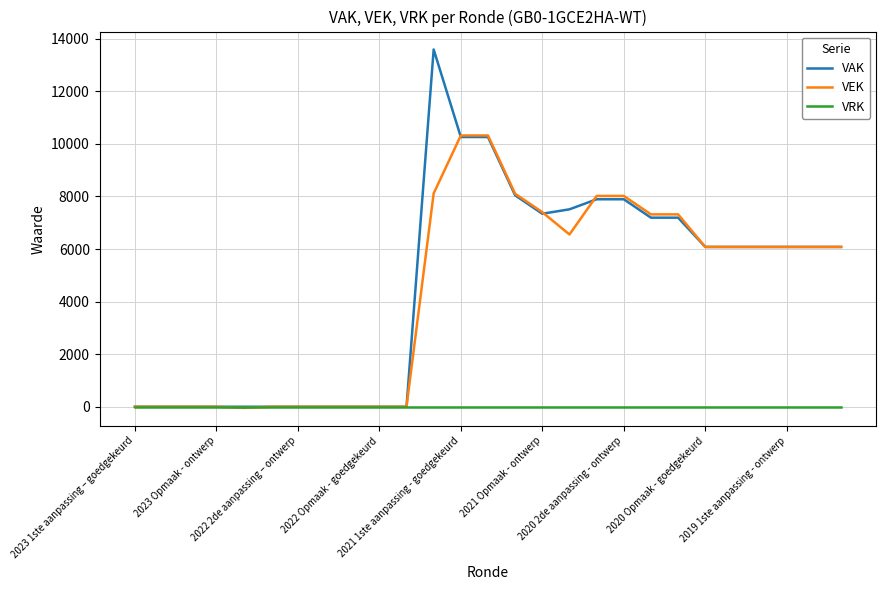

Which series has the widest spread of values?

VAK